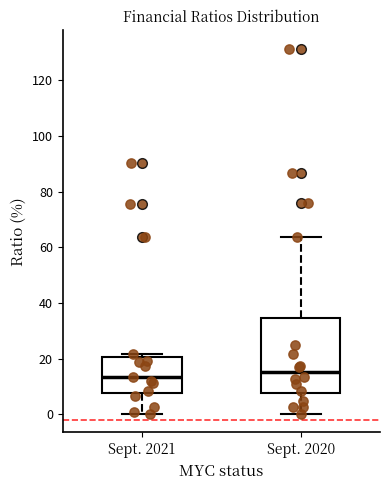

Reading left to right, read every box against the y-axis: the position of its median line, the range the box covers, and the ends of its whiskers. The values are not printed on the chart, so give them approximately, as read against the axis.

Sept. 2021: median 14, box 8 to 20, whiskers 0 to 22
Sept. 2020: median 16, box 8 to 34, whiskers 0 to 64